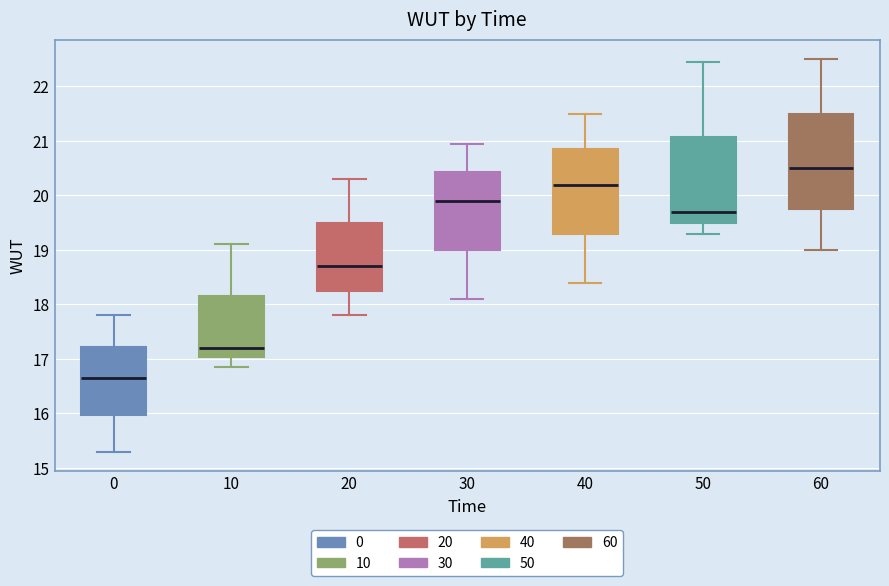

Comparing the boxes themselves (not the whiskers), which one is the tallest?

60